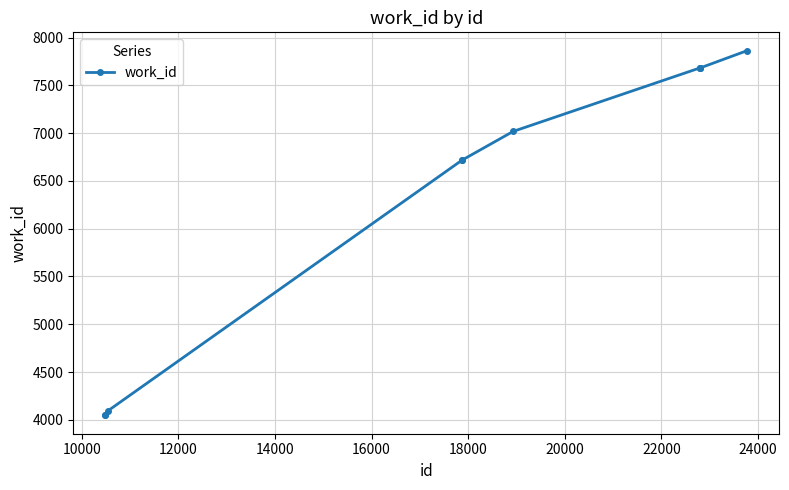

What is the value of the 10th point from the left?

7864